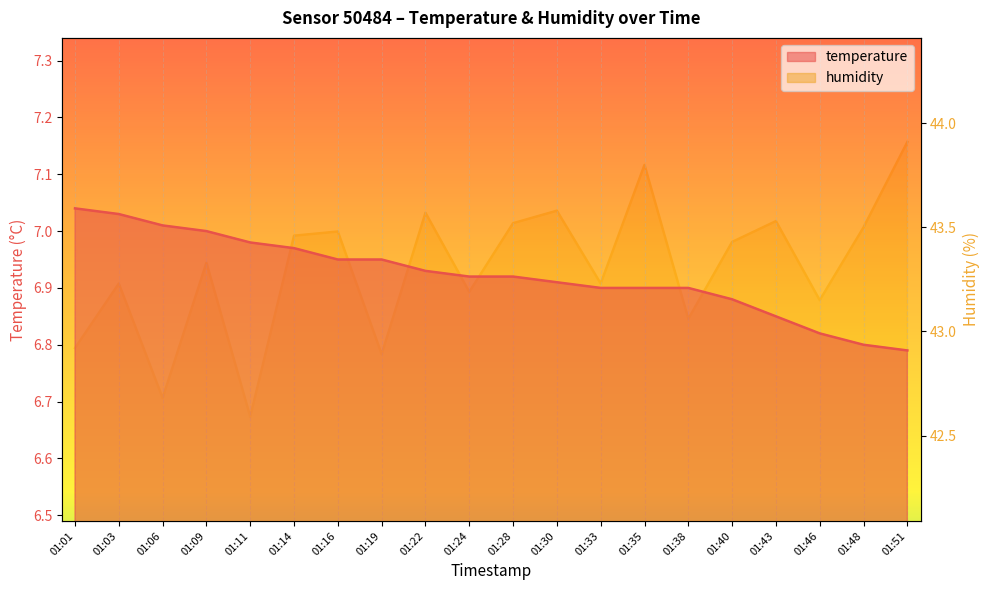

At which category is the sum across all series the highest?

01:35